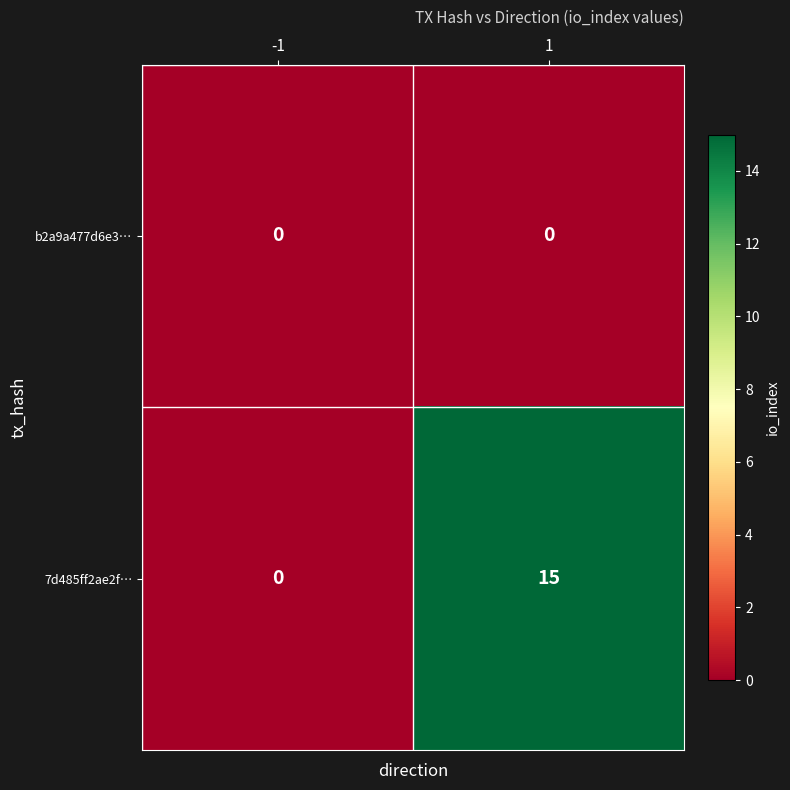

Reading left to right, what are all the values shown in this chart?

b2a9a477d6e3…: -1=0	1=0
7d485ff2ae2f…: -1=0	1=15